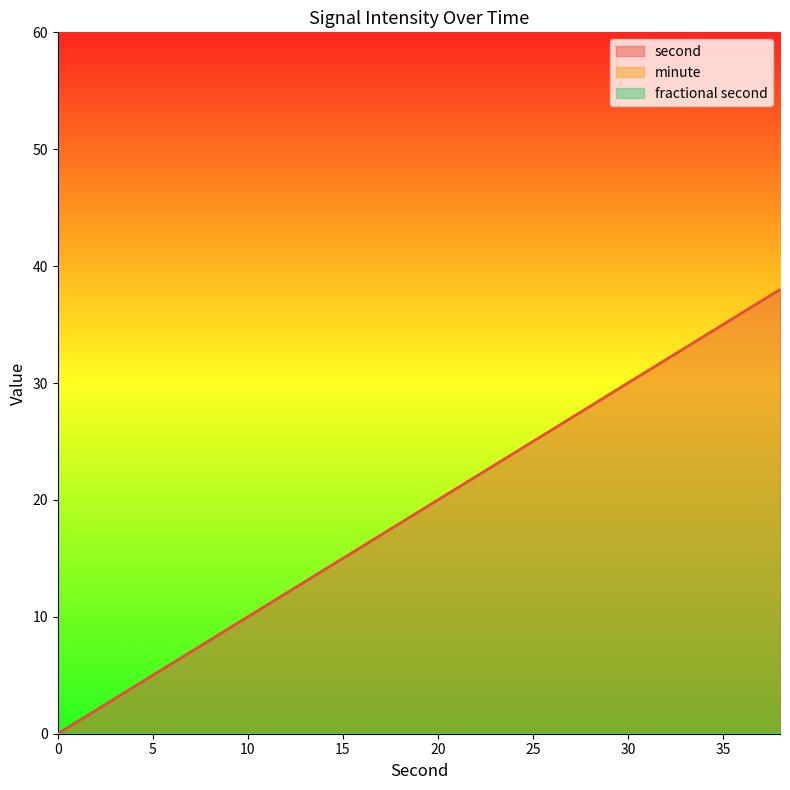

Which series has the widest spread of values?

second